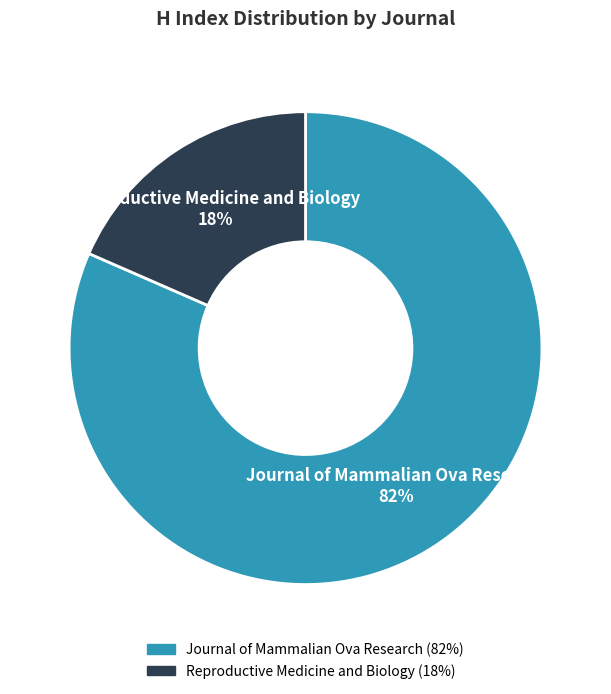

Is the sum of Reproductive Medicine and Biology and Journal of Mammalian Ova Research greater than half?

Yes